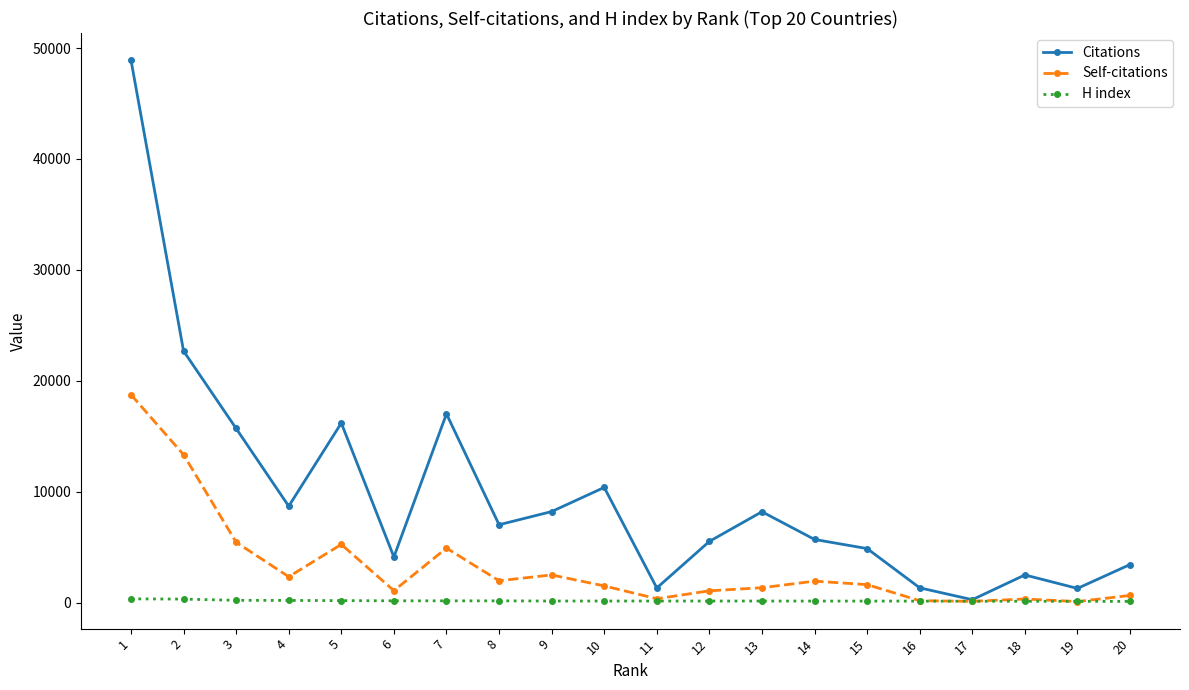

True or false: Citations has a value of 7020 at 8.

True